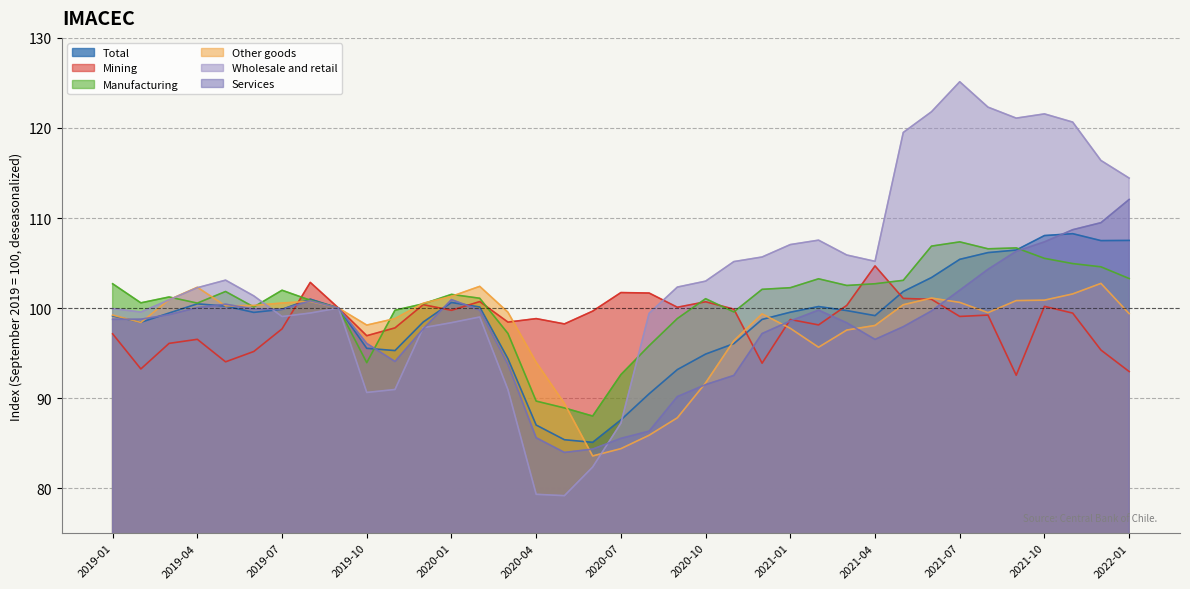

At how many categories does at least one series exceed 96?

37